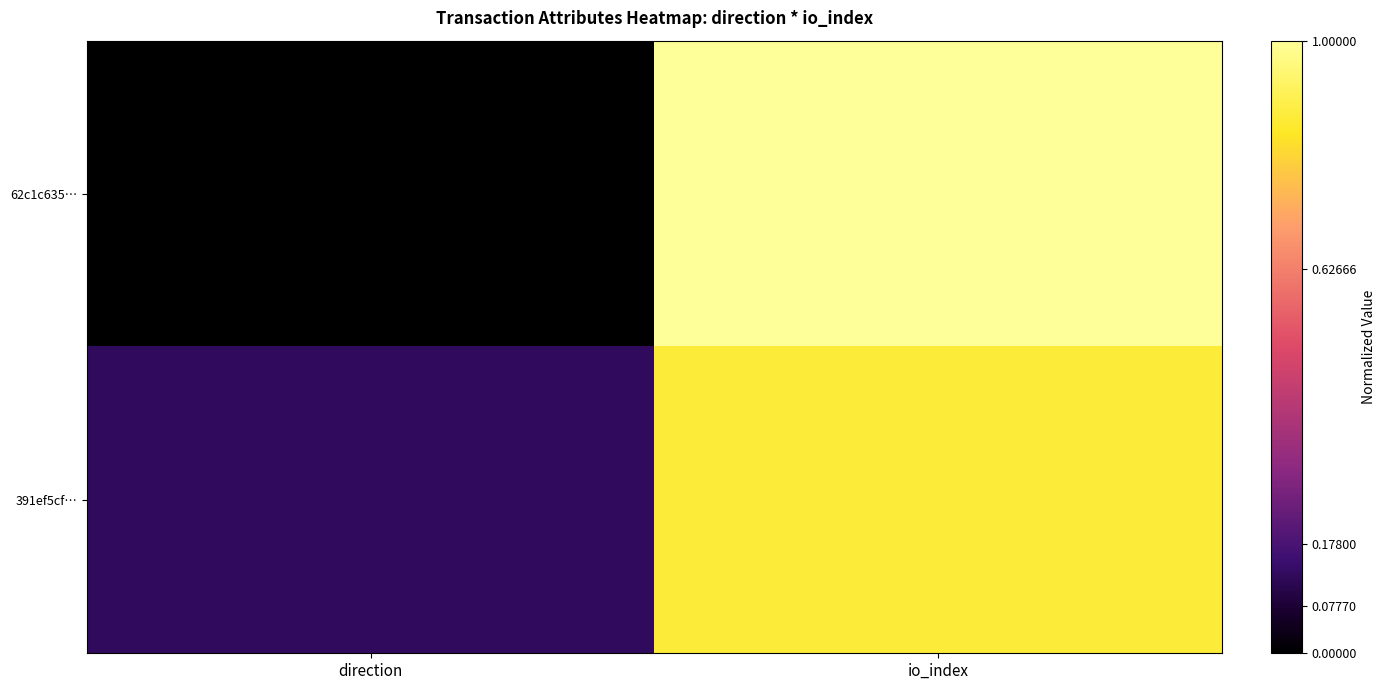

At which category is the sum across all series the highest?

io_index